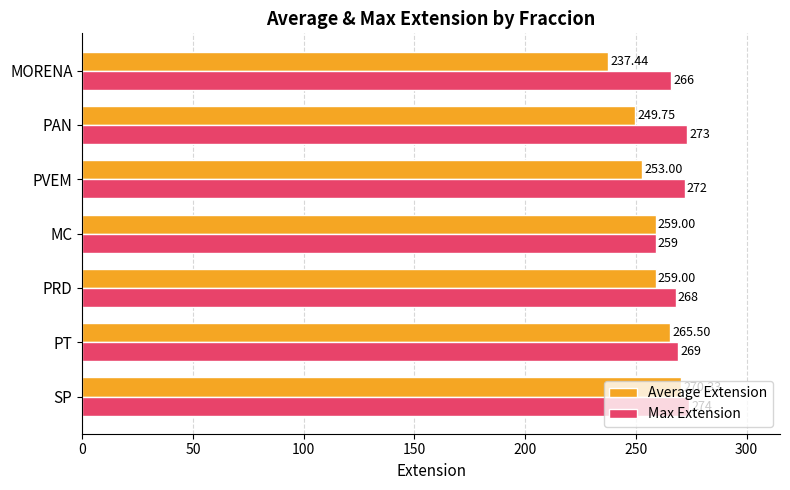

What are all the series names shown in the legend?

Average Extension, Max Extension